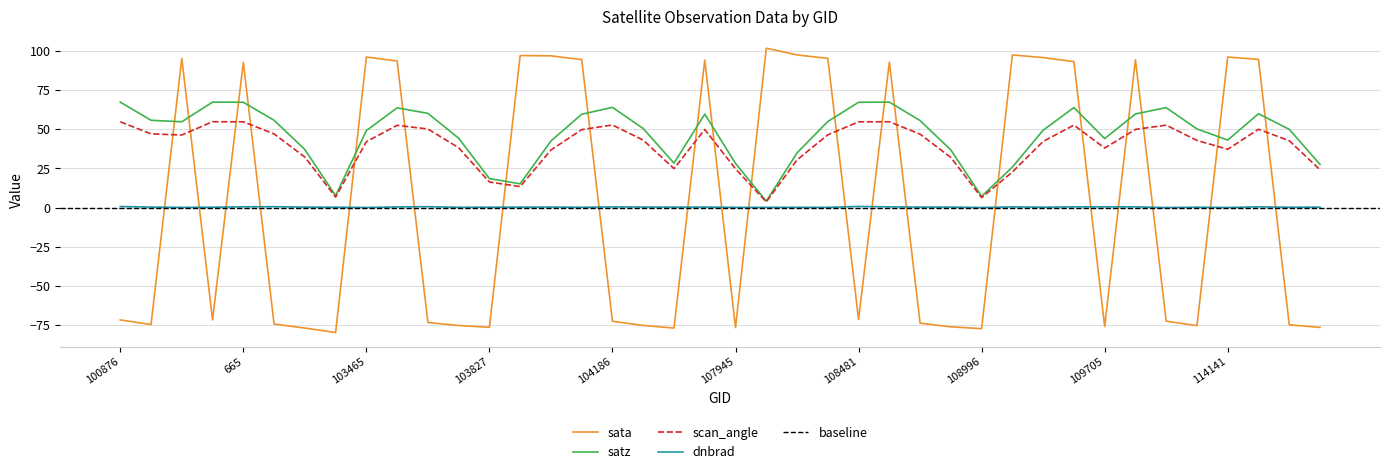

True or false: scan_angle and dnbrad intersect in this chart.

False